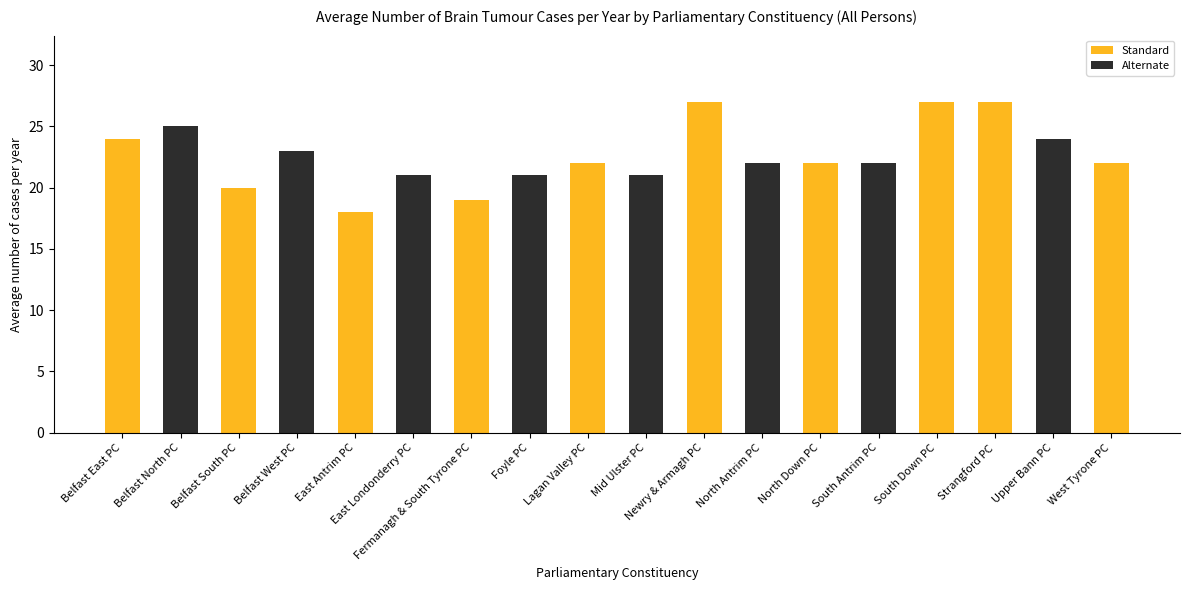

What is the sum of the values at South Antrim PC and East Antrim PC?

40